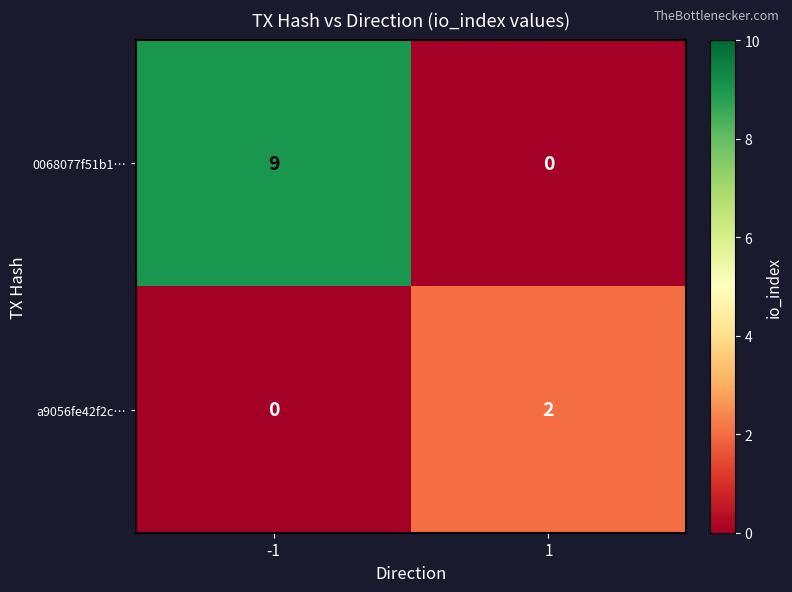

Which series has the largest total across all categories?

0068077f51b1…